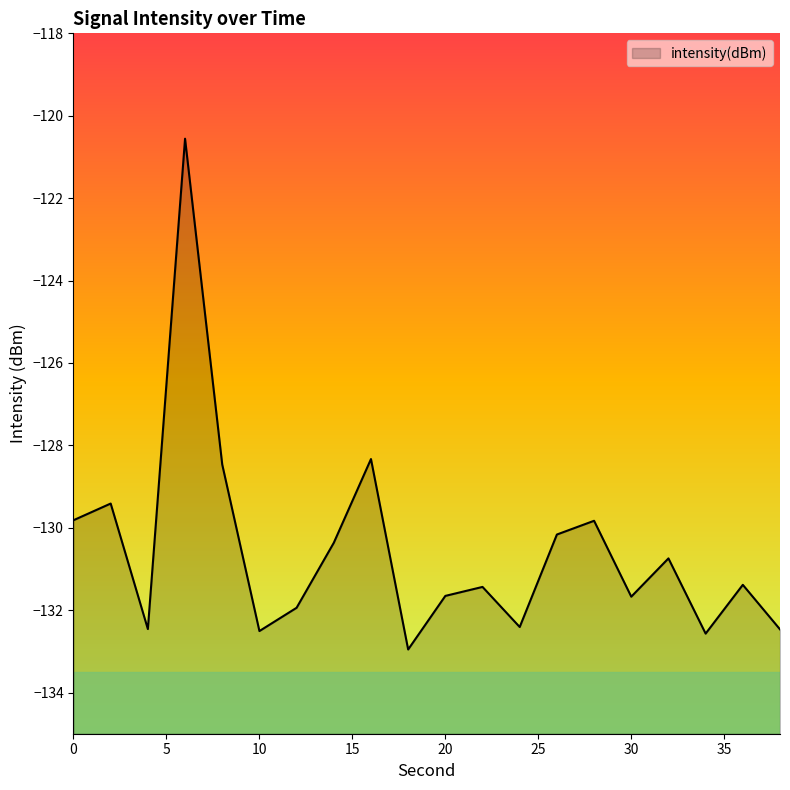

How many interior local peaks (higher than both neighbors) does the data have?

7